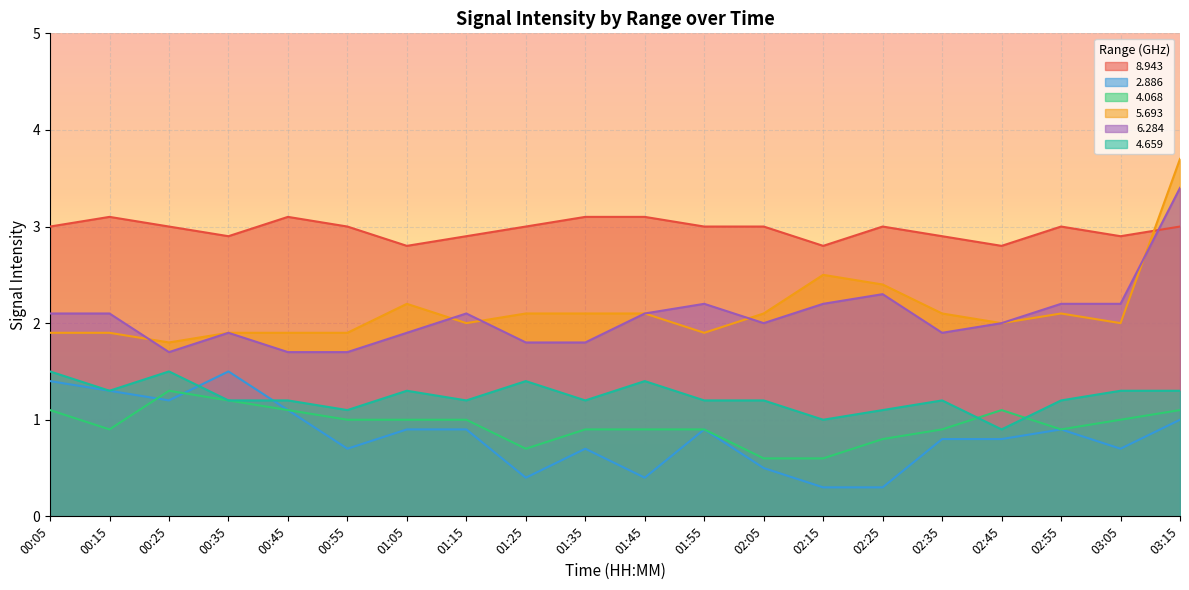

How many times do 4.068 and 4.659 cross each other?

2